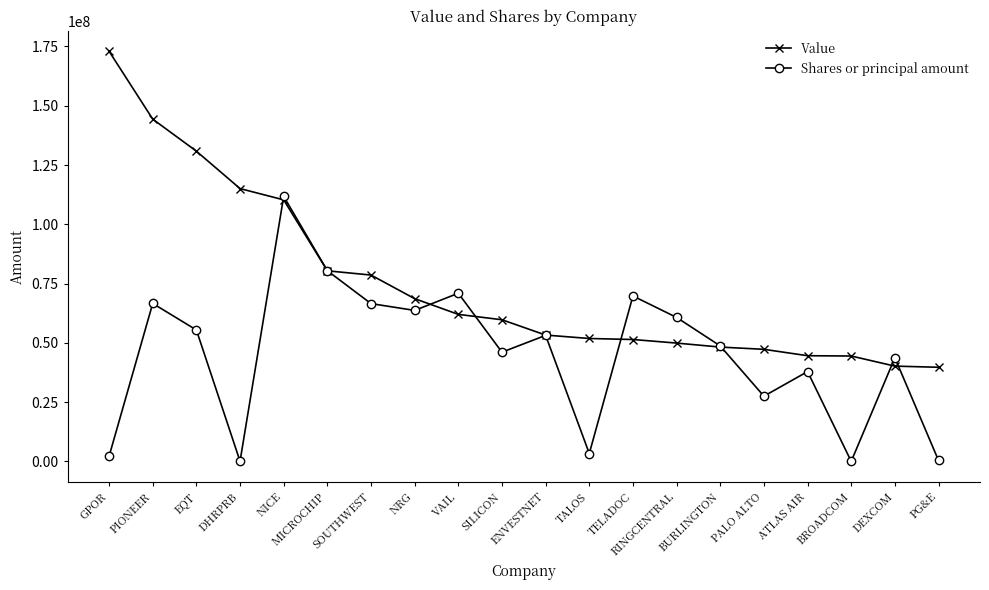

Is this an area chart (filled region under the line)?

No